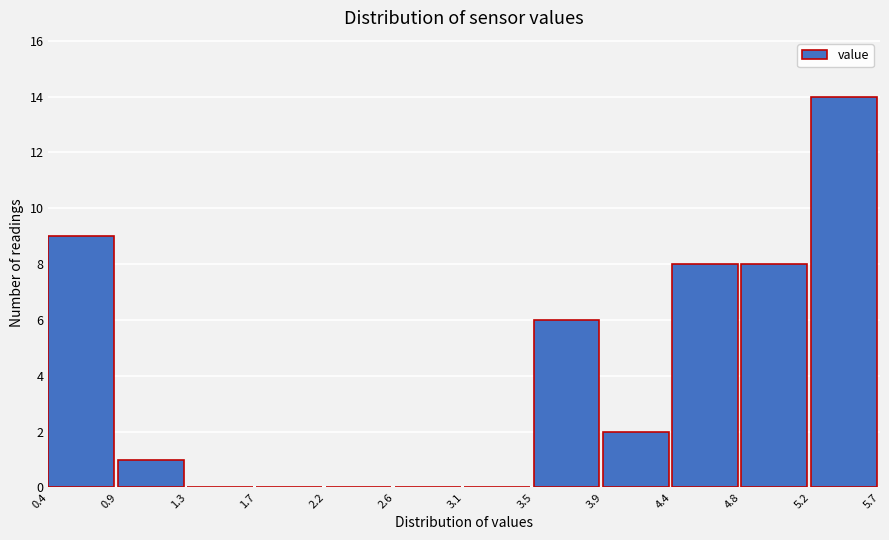

Reading left to right, transcribe this chart: for each bar, give the range it covers on the x-axis and its height. The values are not printed on the chart, so give them approximately, as read against the axis.

0.4 to 0.9: 9
0.9 to 1.3: 1
1.3 to 1.7: 0
1.7 to 2.2: 0
2.2 to 2.6: 0
2.6 to 3.1: 0
3.1 to 3.5: 0
3.5 to 3.9: 6
3.9 to 4.4: 2
4.4 to 4.8: 8
4.8 to 5.2: 8
5.2 to 5.7: 14